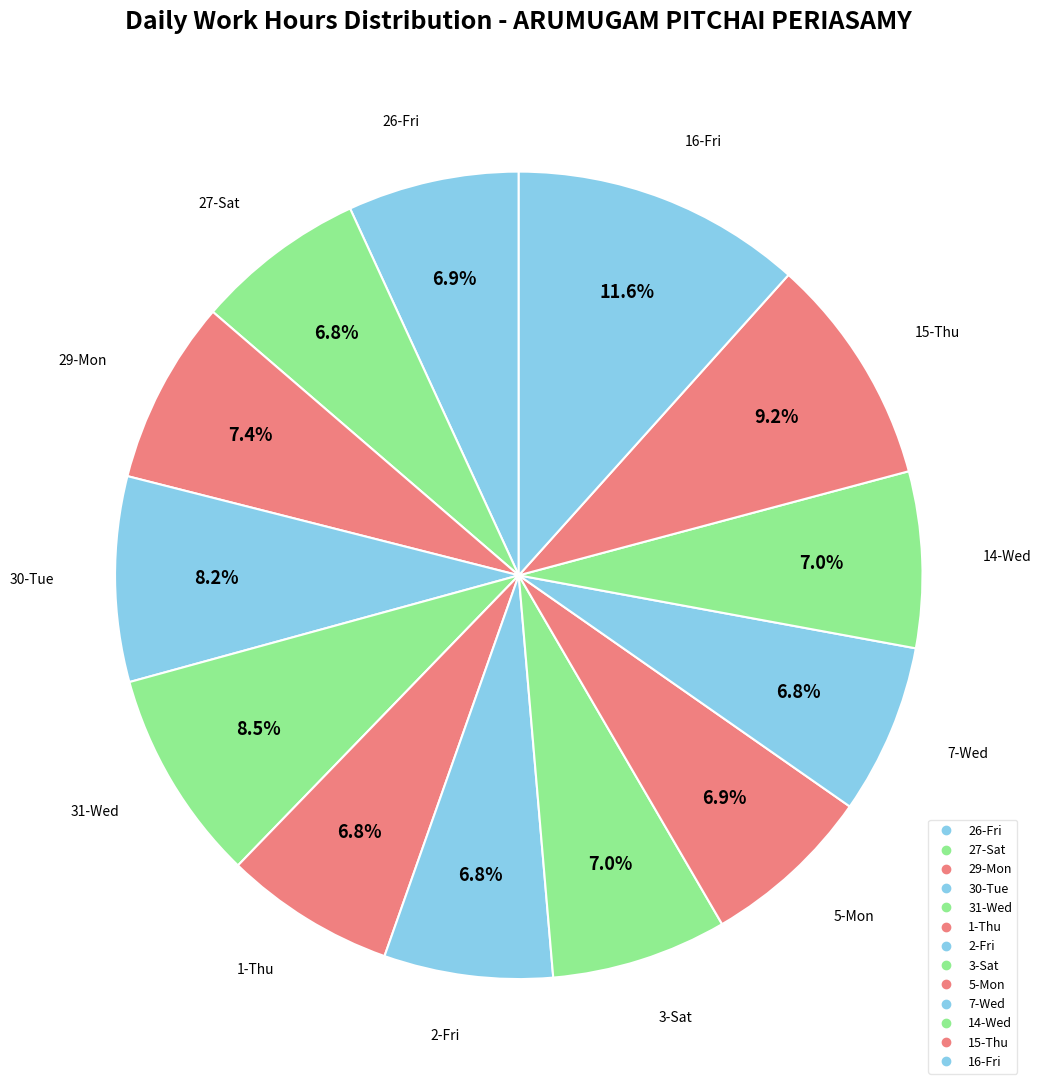

How many segments does this pie chart have?

13